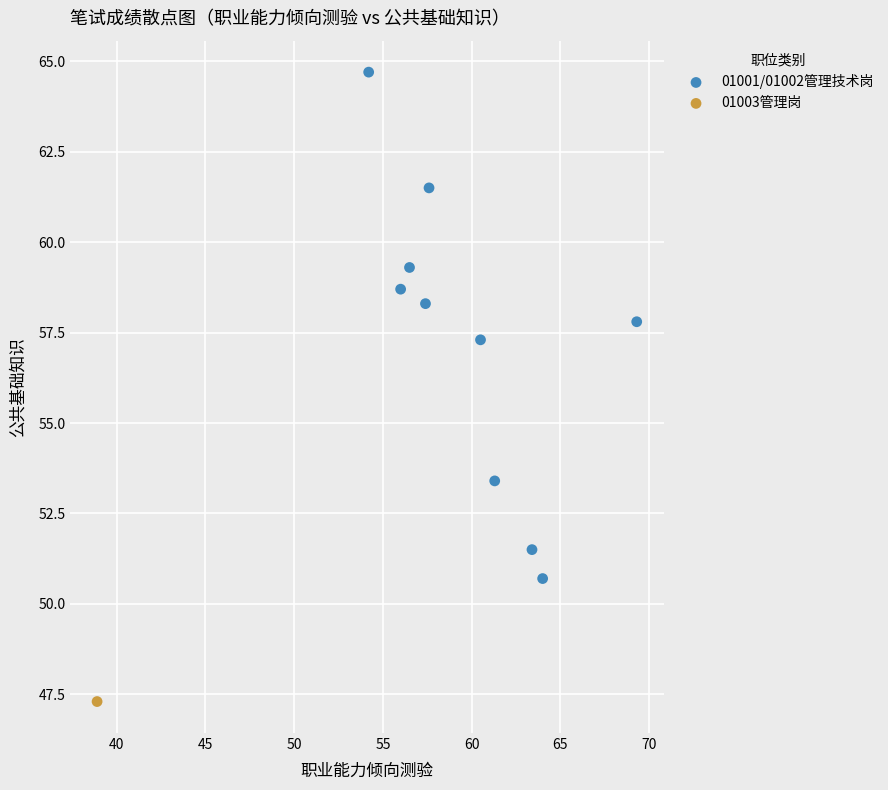

What are all the series names shown in the legend?

01001/01002管理技术岗, 01003管理岗